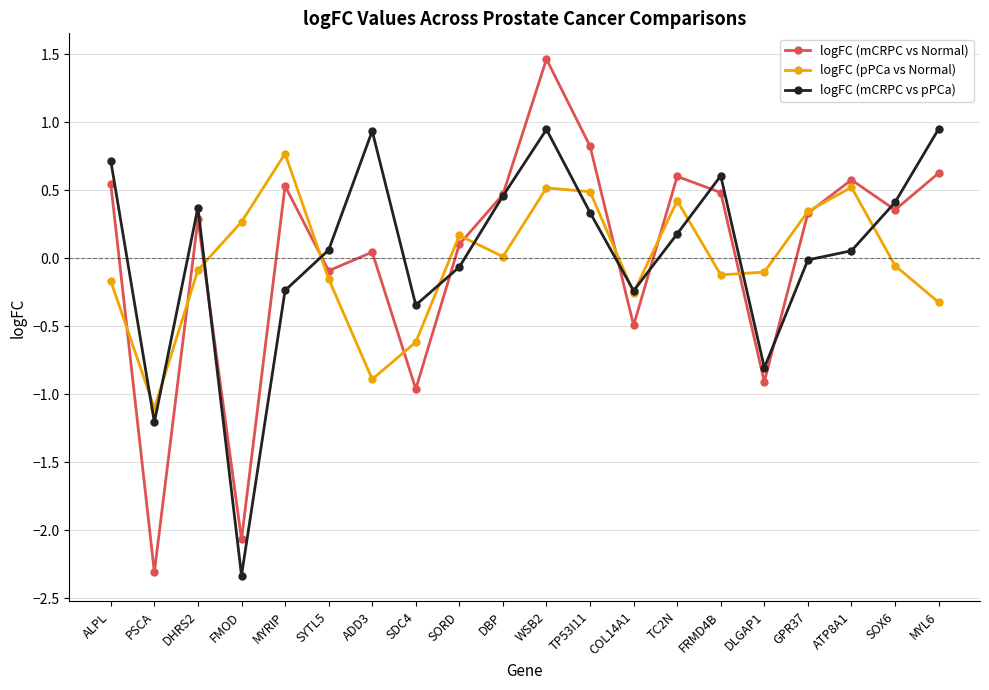

What is the label of the 15th point from the right?

SYTL5